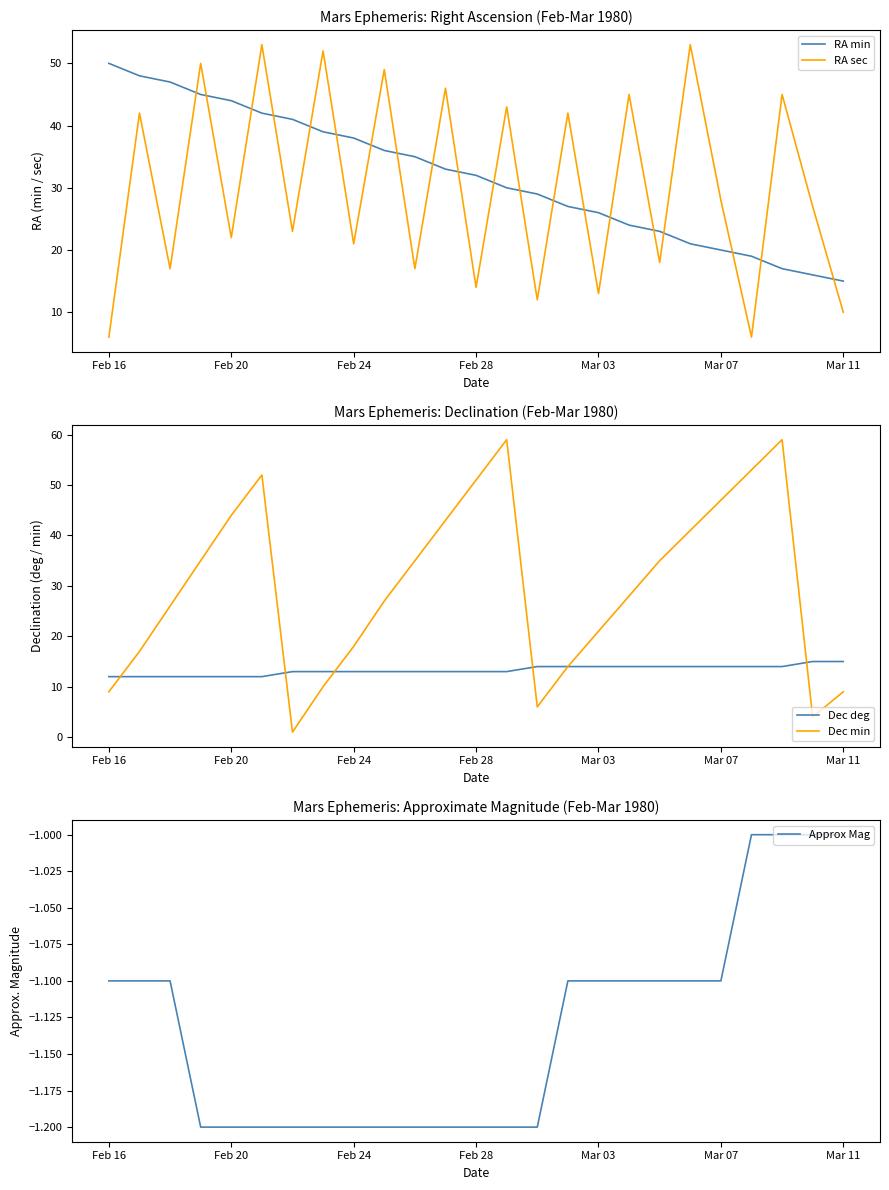

True or false: RA min and RA sec intersect in this chart.

True